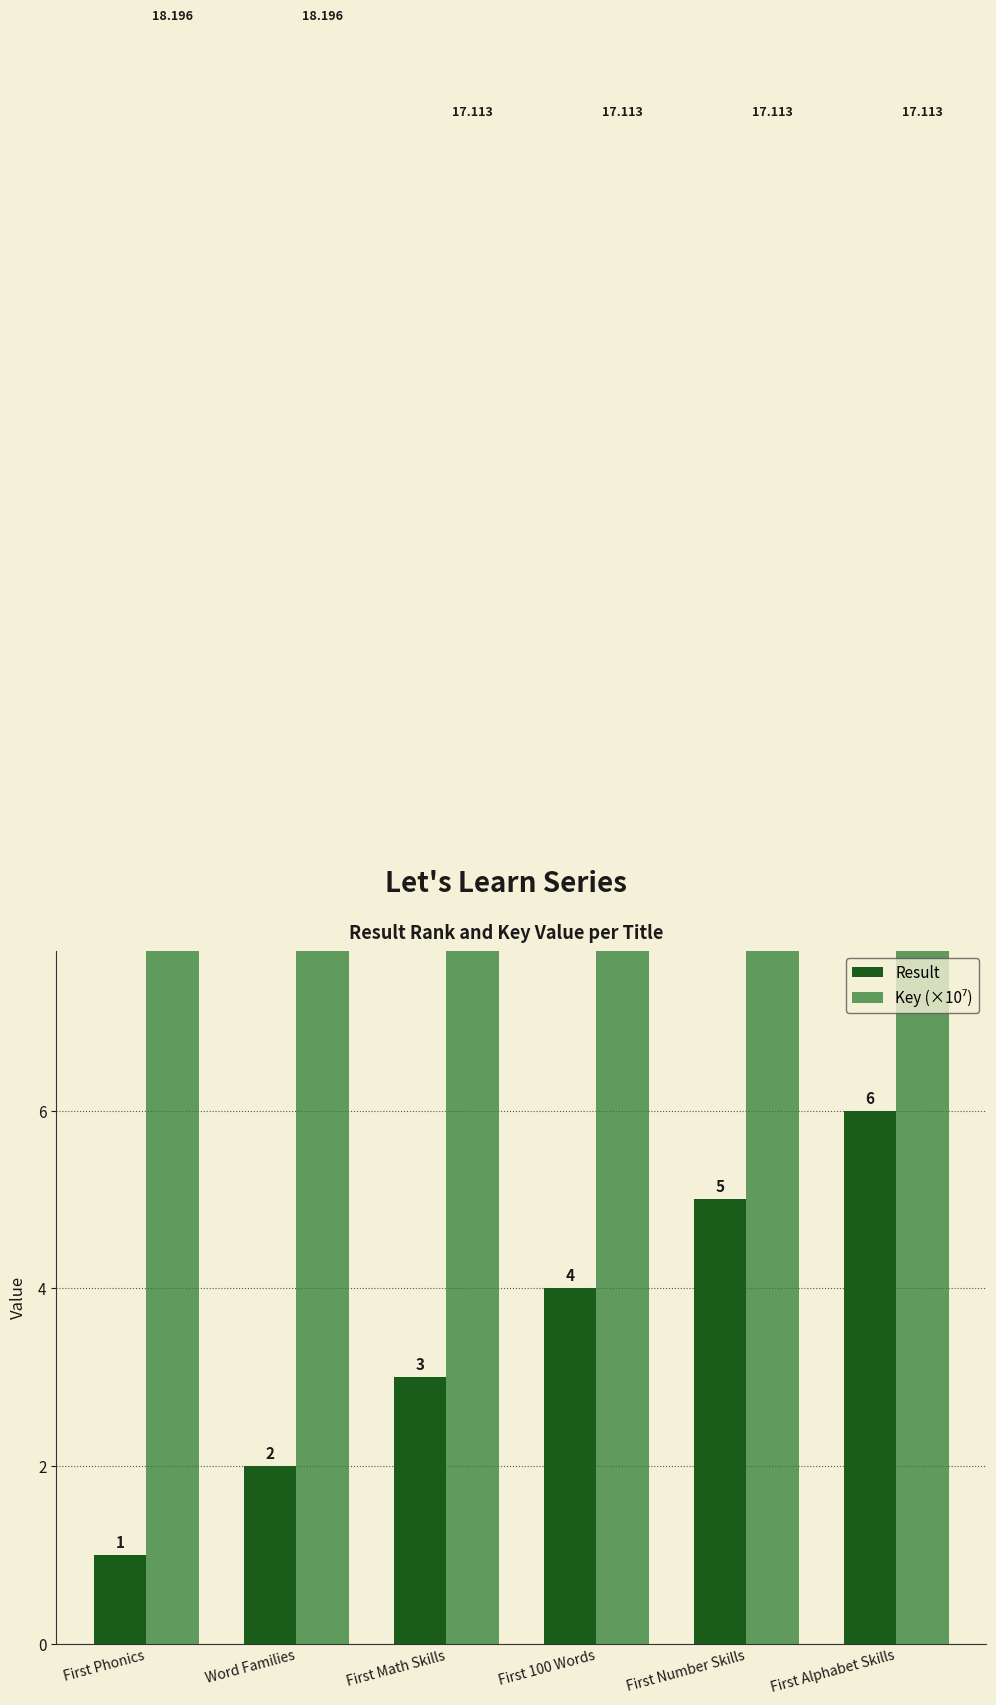

Rank the series at First Number Skills from lowest to highest value.

Result, Key (×10⁷)